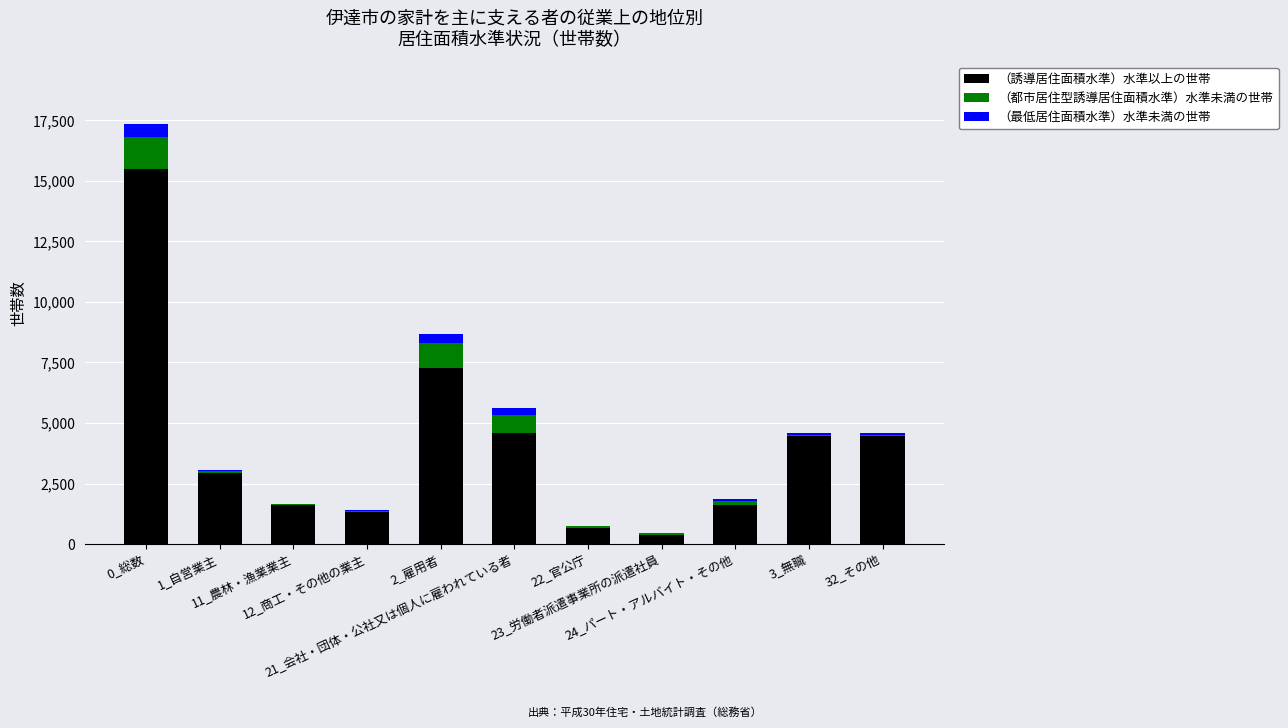

What is the sum of all （誘導居住面積水準）水準以上の世帯 values?

44750